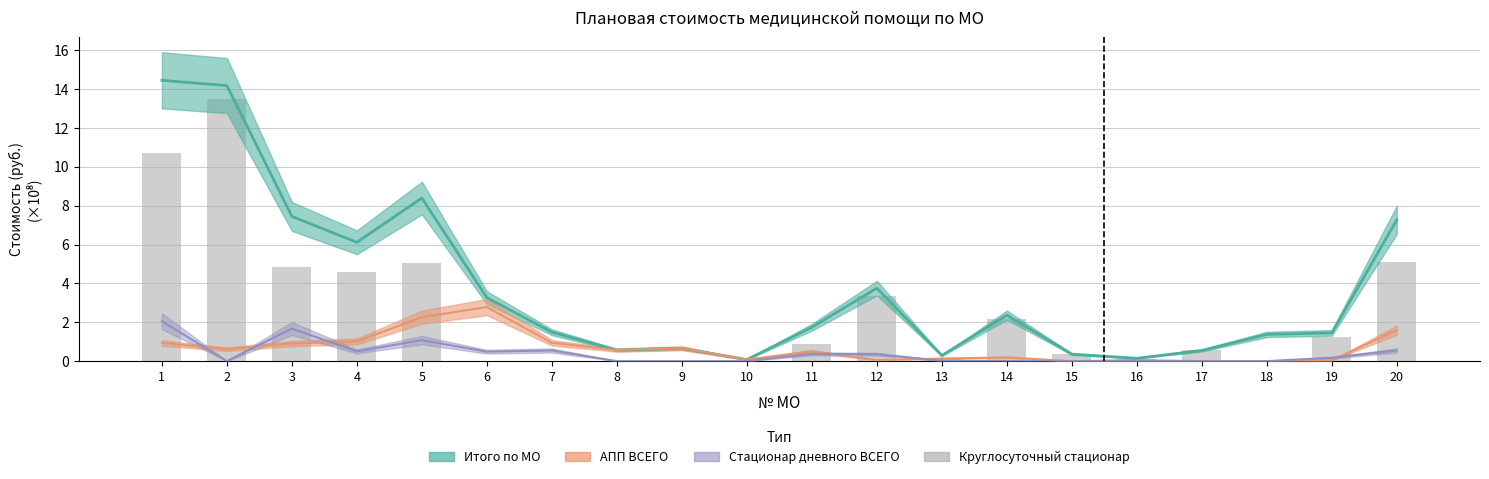

What is the average value?

2.6